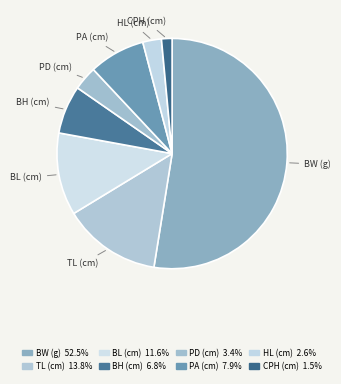

Which slice is the smallest?

CPH (cm)